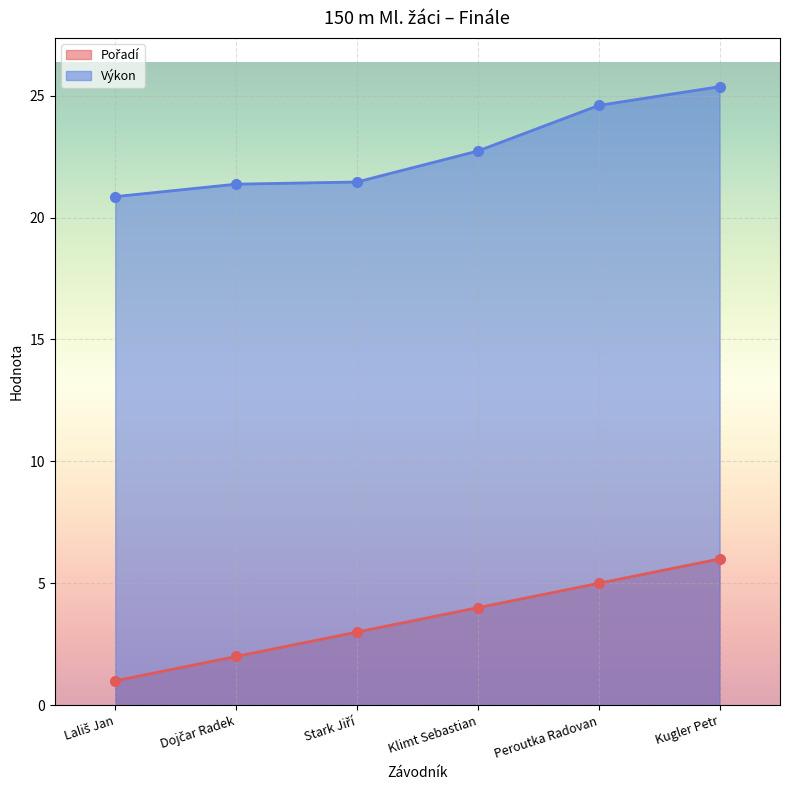

Between Klimt Sebastian and Kugler Petr, which series saw the biggest shift?

Výkon